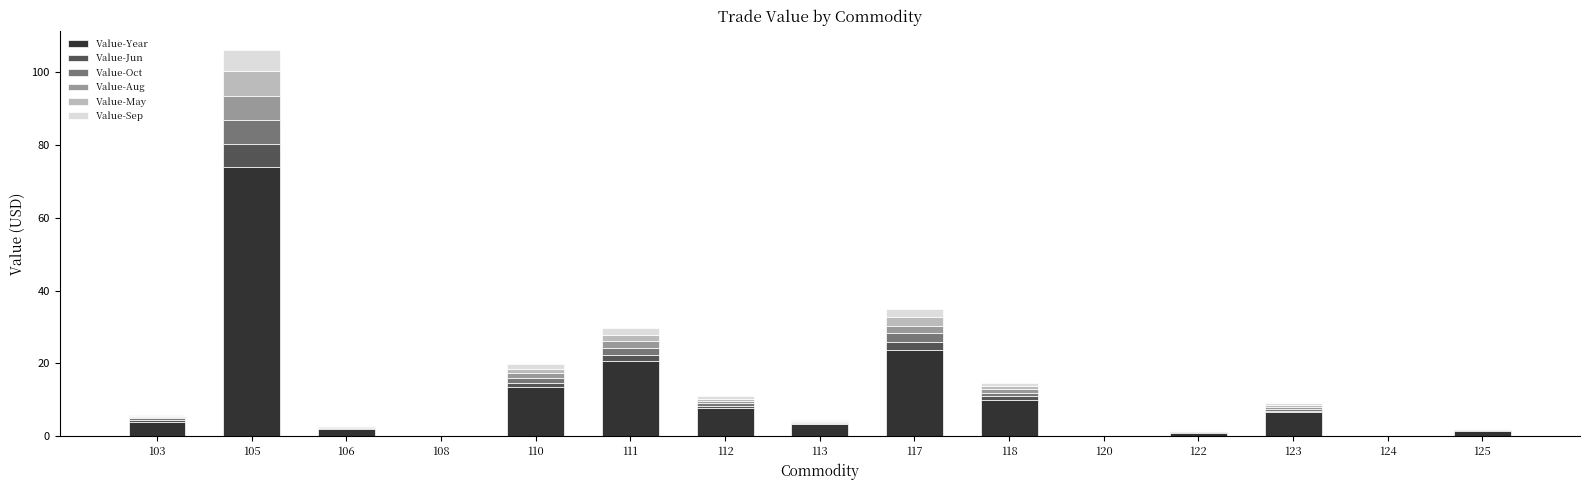

At which category is the sum across all series the highest?

105